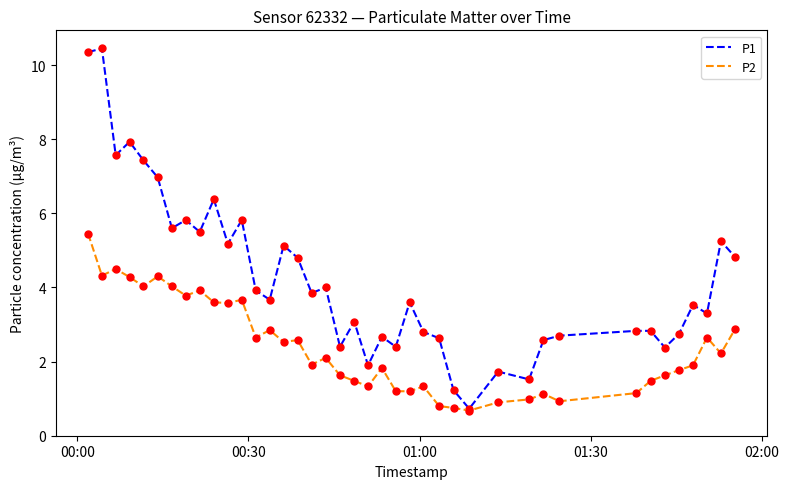

What are all the series names shown in the legend?

P1, P2